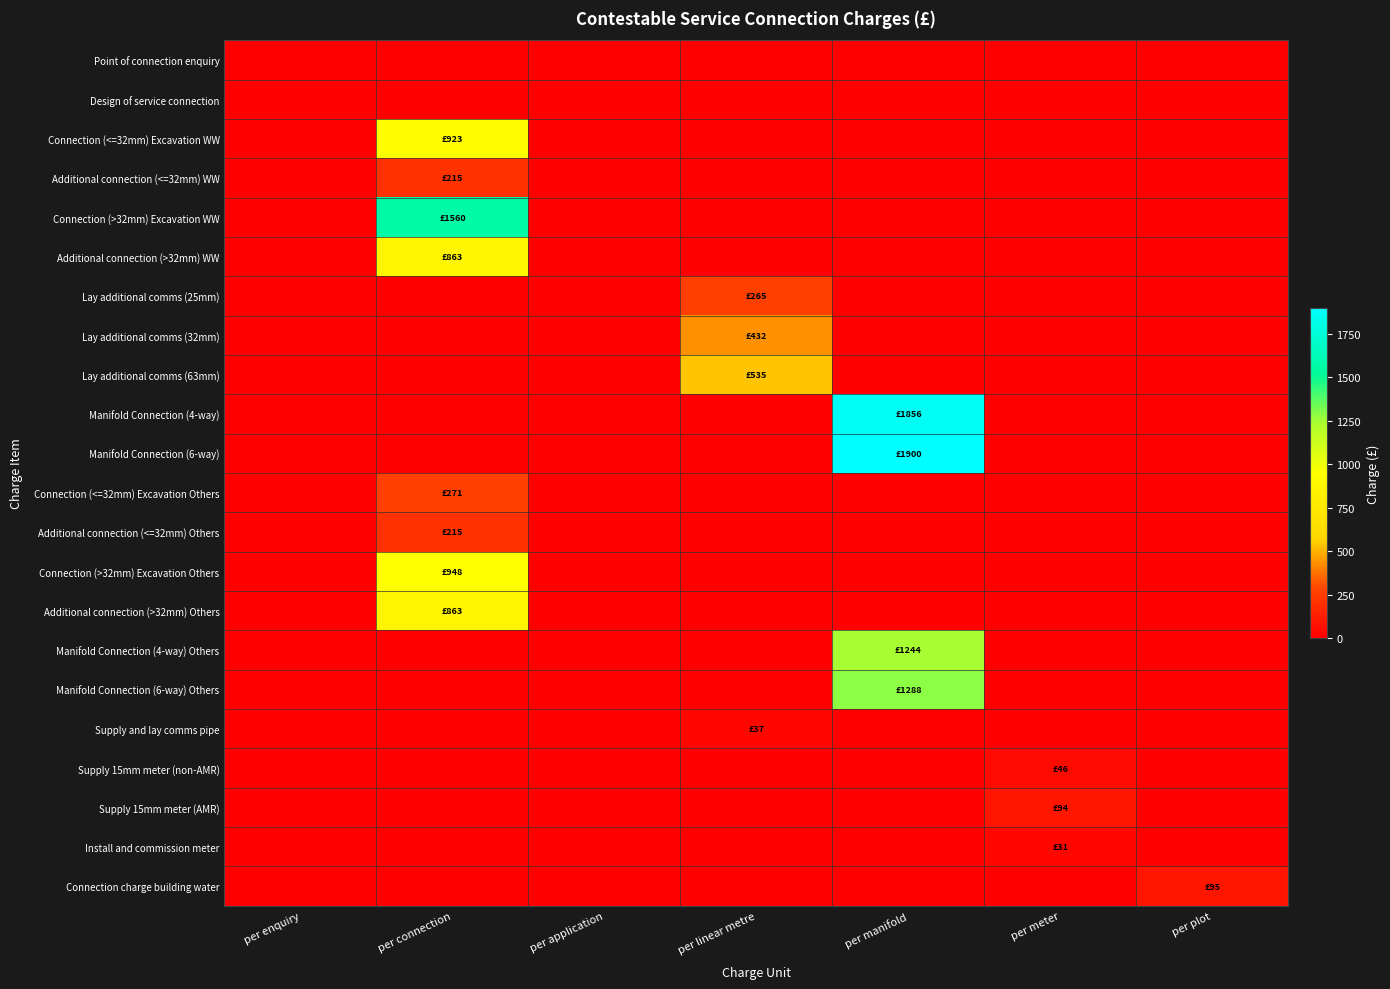

Between per plot and per connection, which is larger?

per plot